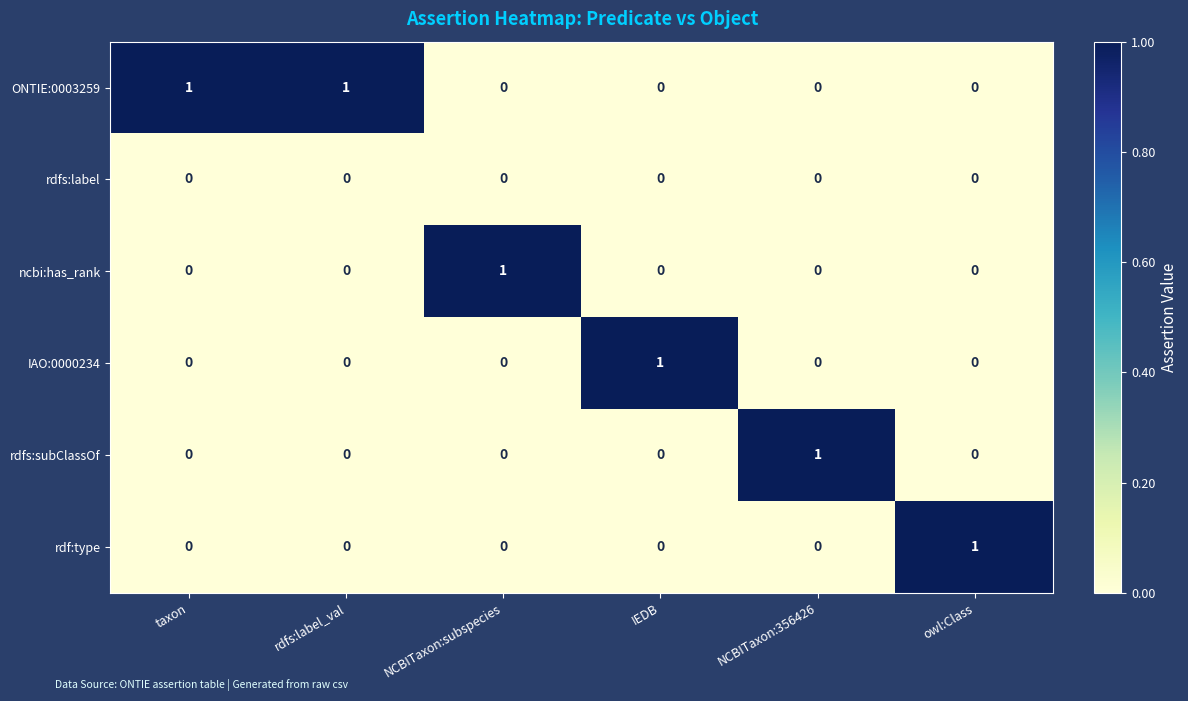

Which series has the largest total across all categories?

ONTIE:0003259